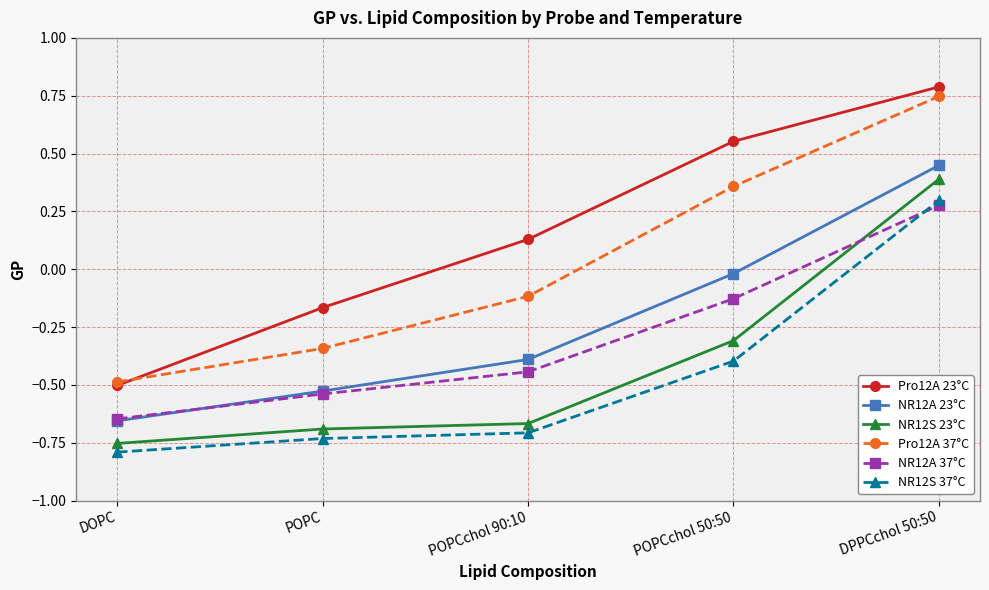

At which label does NR12S 23°C reach its minimum?

DOPC